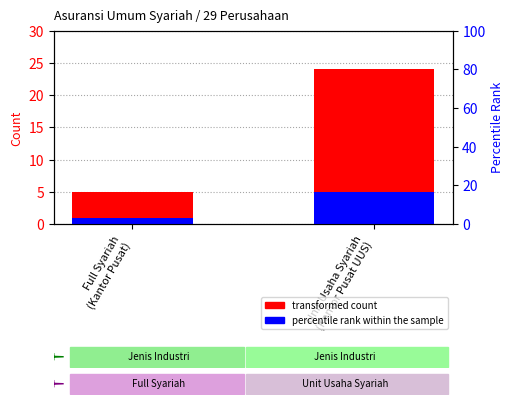

At how many categories does at least one series exceed 17?

1